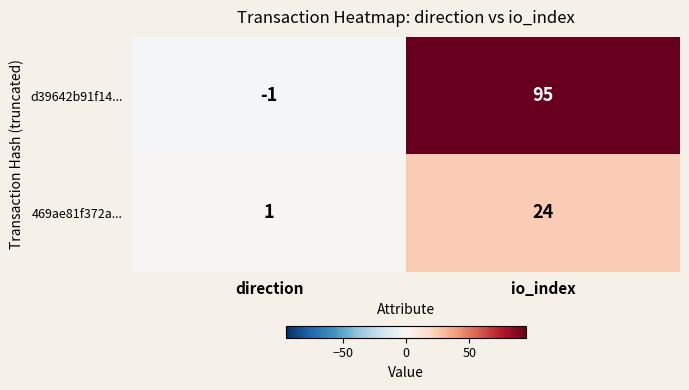

What is the sum of all 469ae81f372a... values?

25